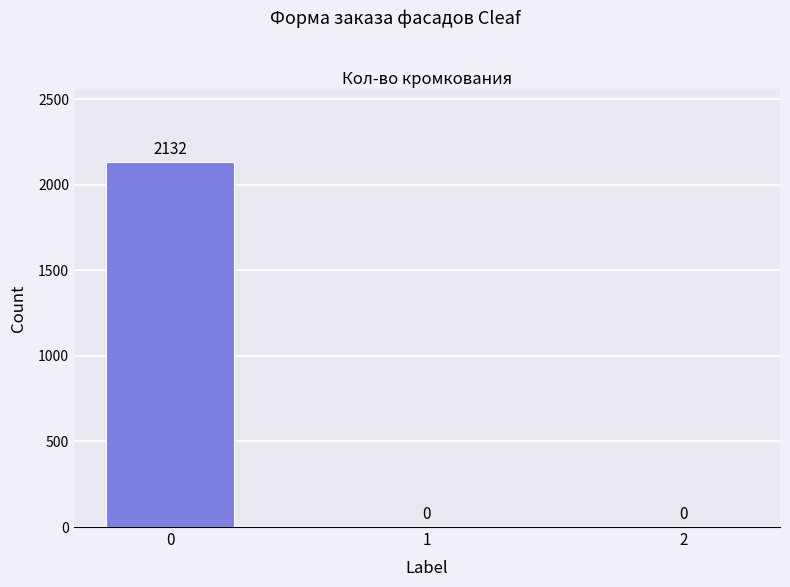

How many values are between 0 and 2132?

3